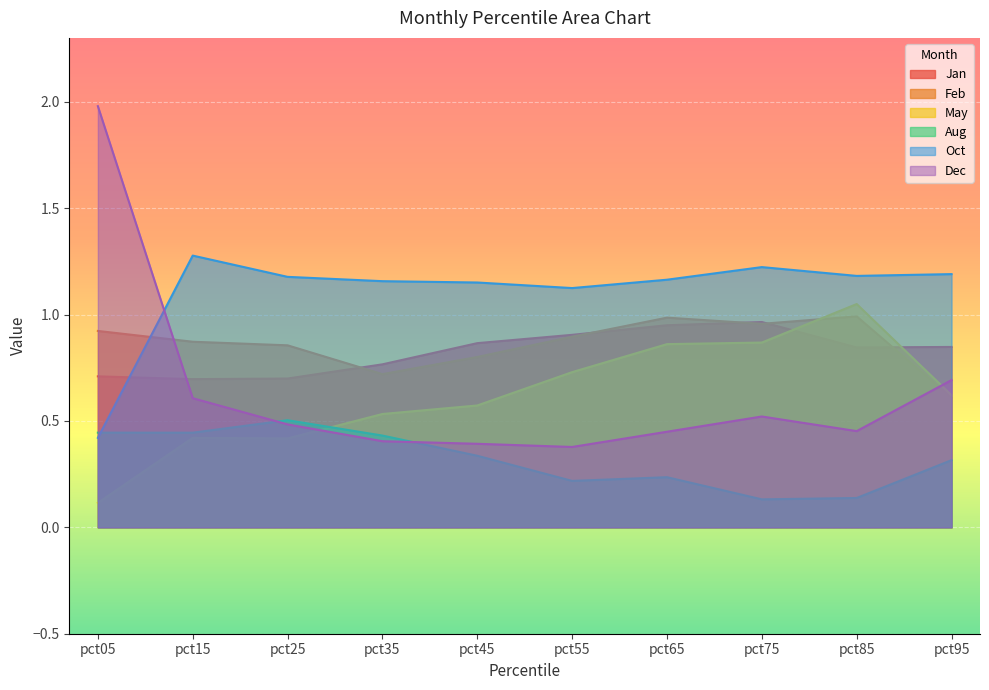

At which label is Dec closest to 1?

pct95